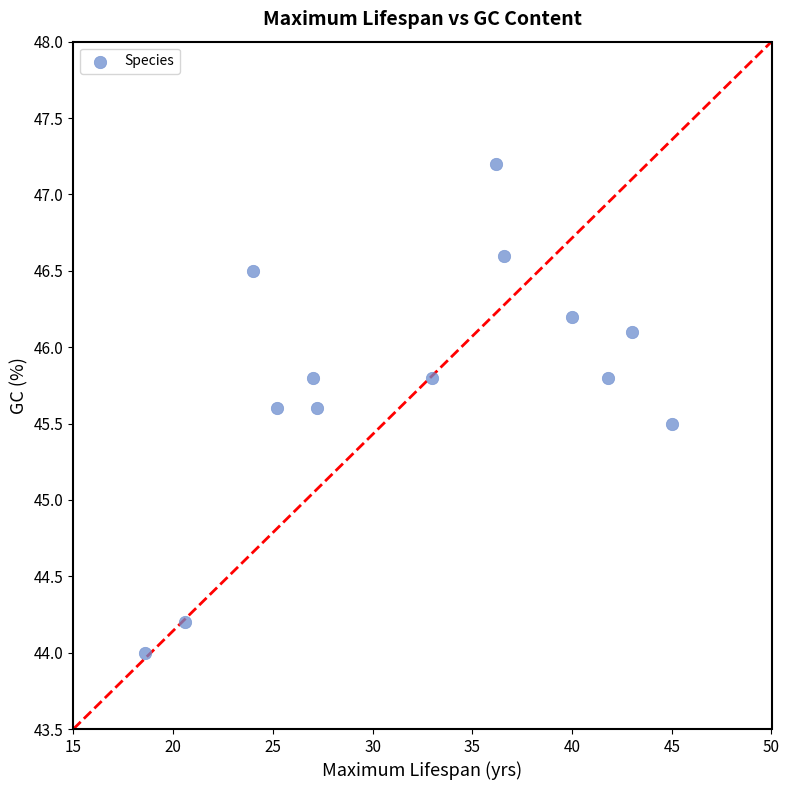

What Y value in the scatter plot is closest to 45?

45.5